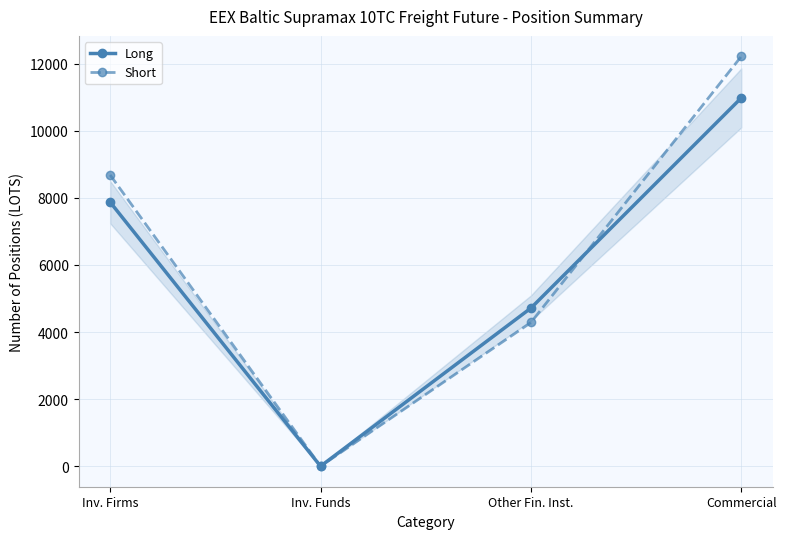

Rank the series by their average value, from highest to lowest.

Short, Long